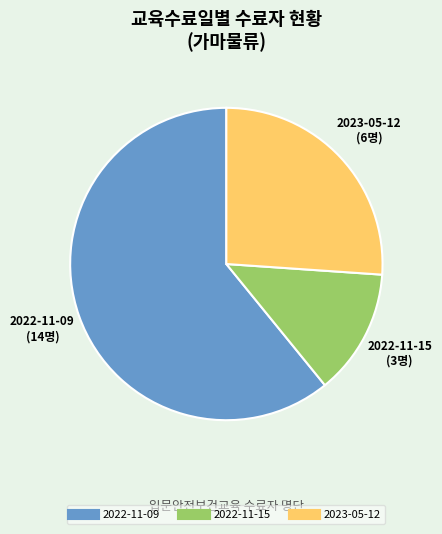

Does 2022-11-09 represent more than half of the total?

Yes